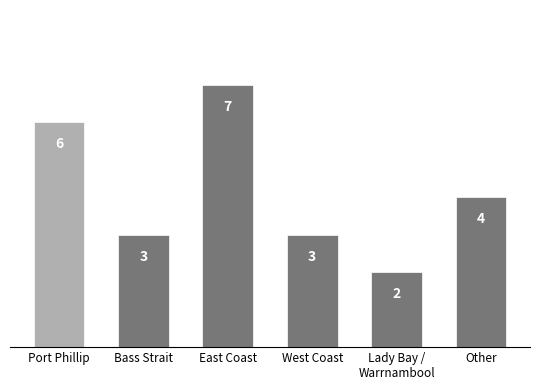

How many bars are there in total?

6